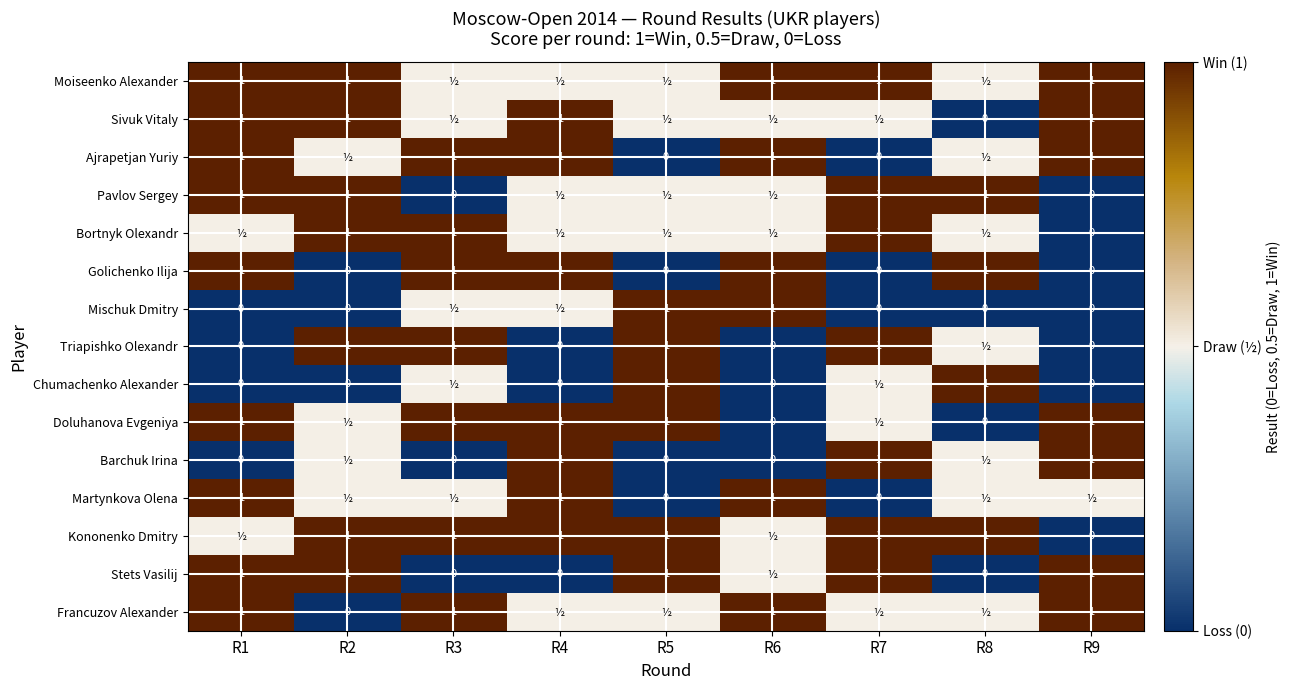

What is the sum of all Golichenko Ilija values?

5.0